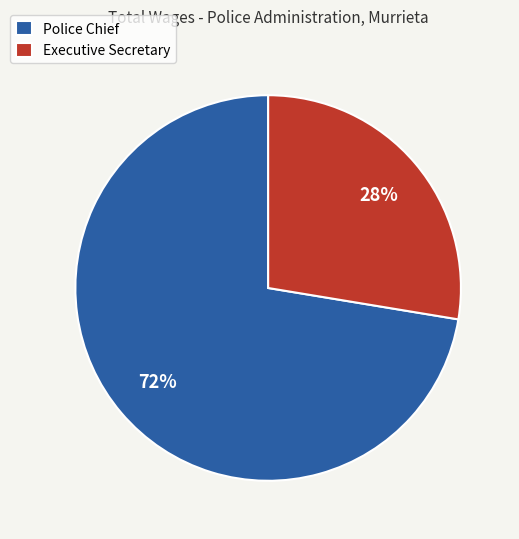

What is the largest slice in the pie chart?

Police Chief